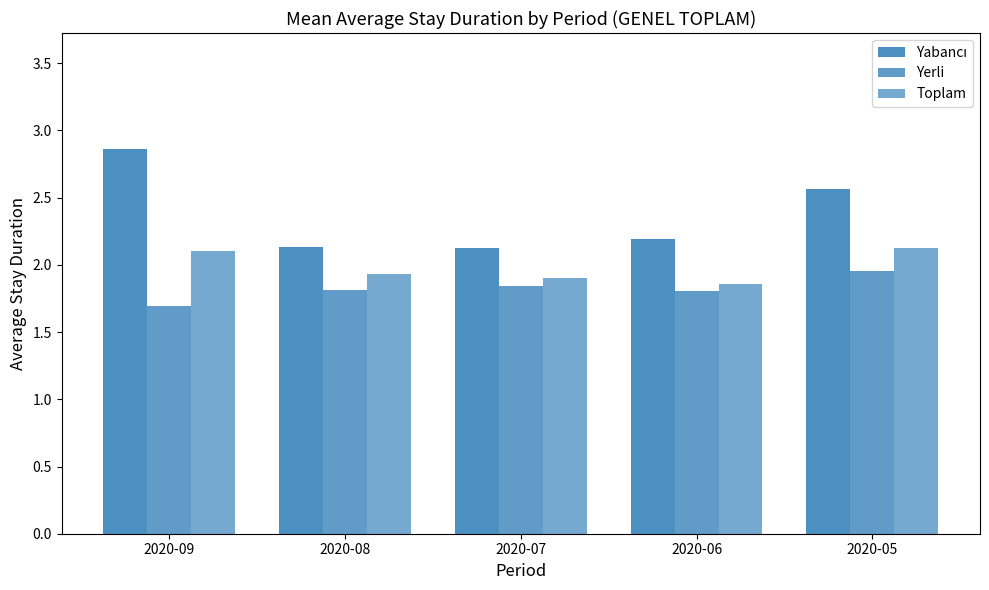

The value of Yerli at 2020-05 is 2.0. True or false?

True